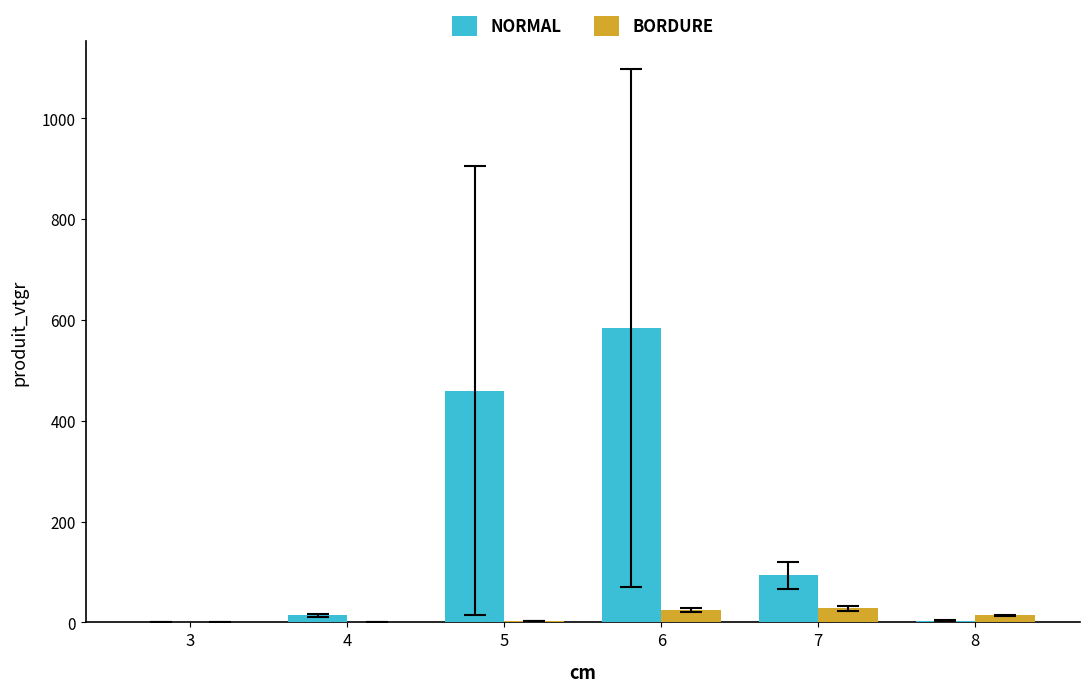

What is the greatest value displayed?

583.6